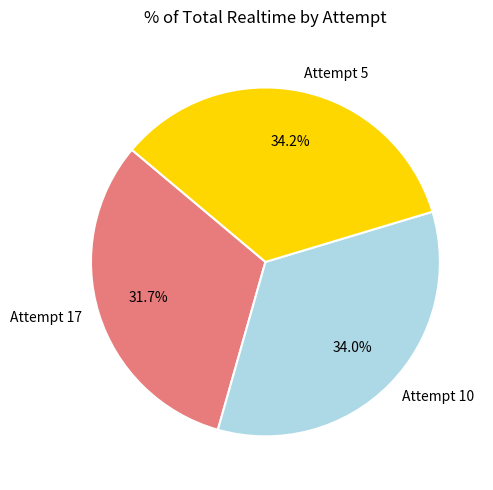

To the nearest percent, what is the combined percentage of Attempt 10 and Attempt 5?

68%